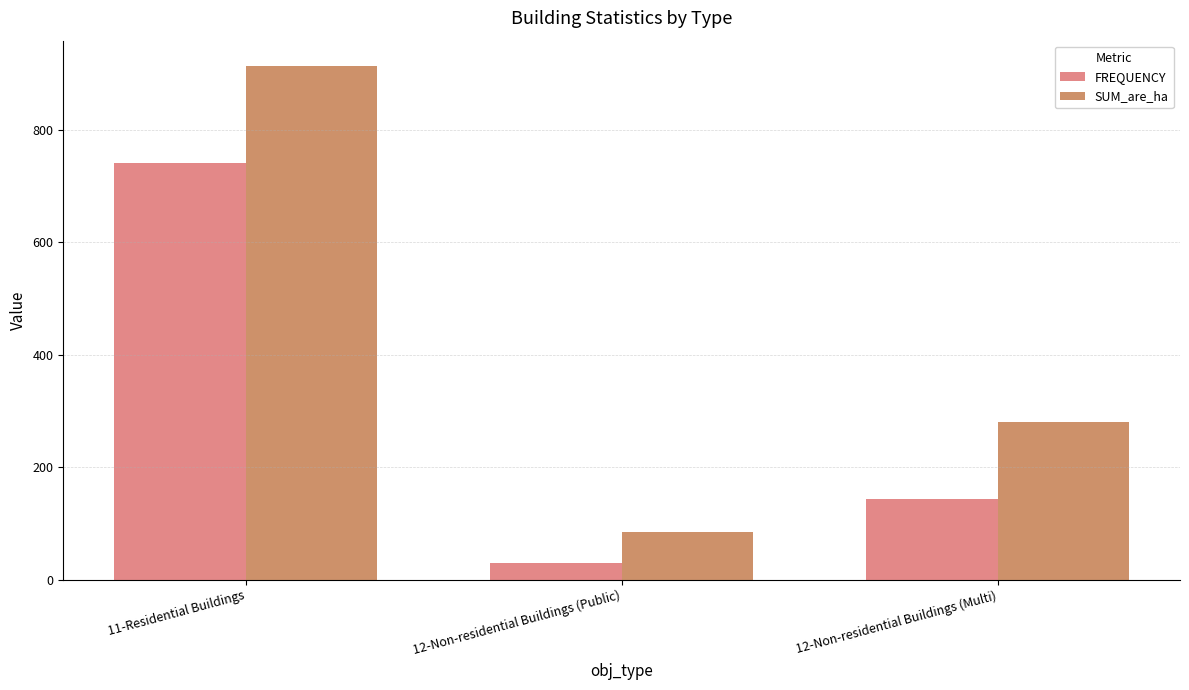

At which category does the chart reach its minimum across all series?

12-Non-residential Buildings (Public)